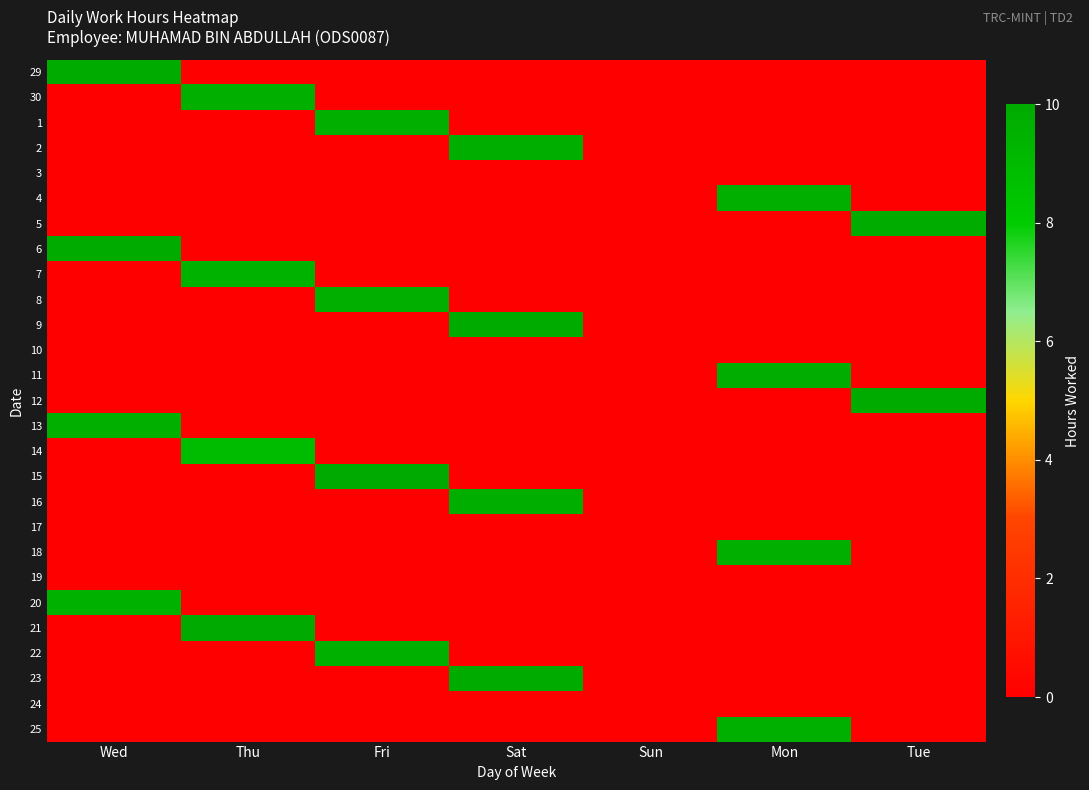

Between Thu and Fri, which series saw the biggest shift?

21